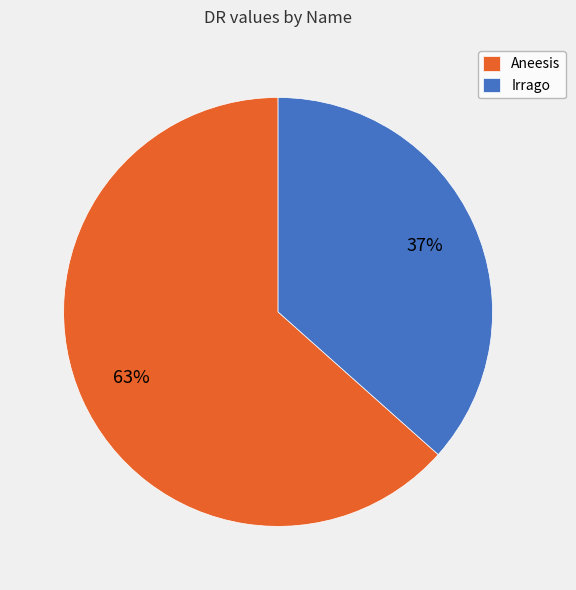

Approximately how many times larger is the value at Irrago compared to Aneesis?

0.6